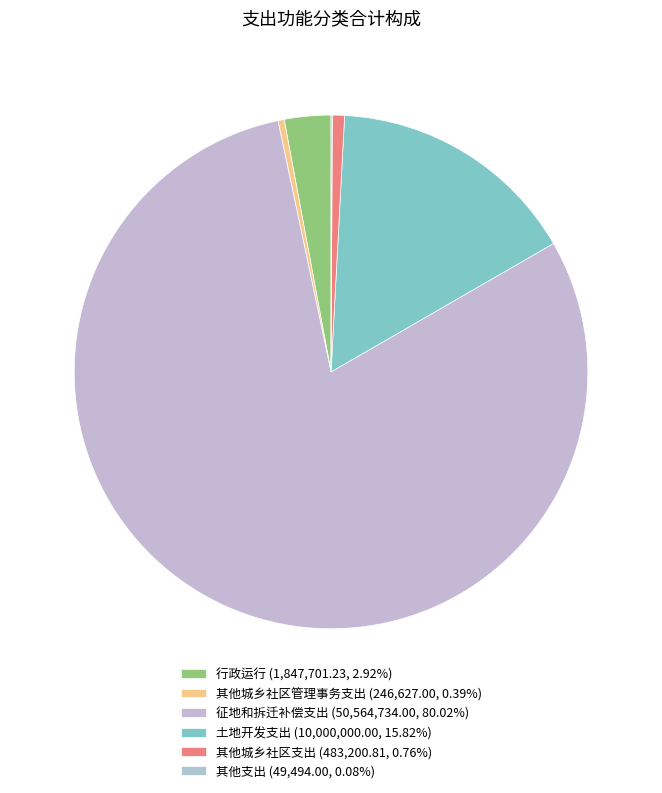

Rank the categories by value from highest to lowest.

征地和拆迁补偿支出, 土地开发支出, 行政运行, 其他城乡社区支出, 其他城乡社区管理事务支出, 其他支出